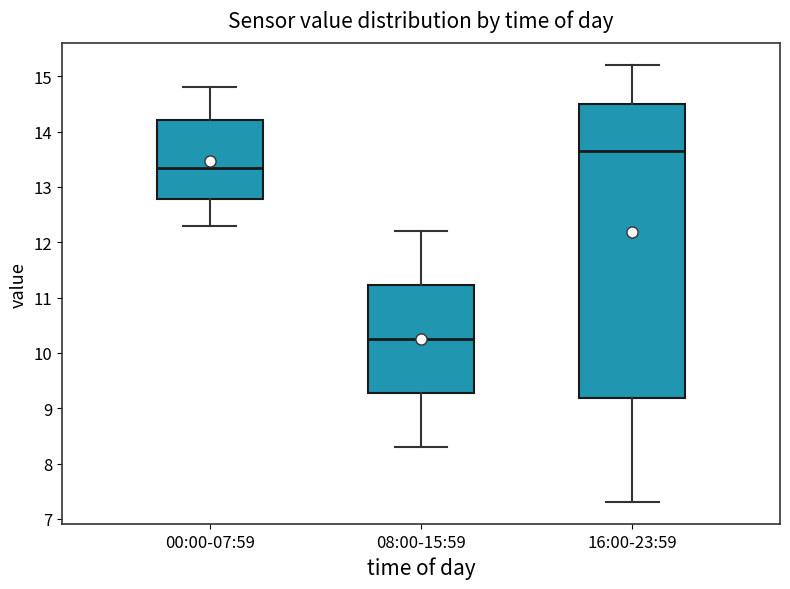

Reading left to right, transcribe this box plot: for each box, give where its median line is, the range the box spans, and where its two whiskers end, as read against the y-axis. The values are not printed on the chart, so give them approximately, as read against the axis.

00:00-07:59: median 13.4, box 12.8 to 14.2, whiskers 12.3 to 14.8
08:00-15:59: median 10.3, box 9.3 to 11.2, whiskers 8.3 to 12.2
16:00-23:59: median 13.7, box 9.2 to 14.5, whiskers 7.3 to 15.2